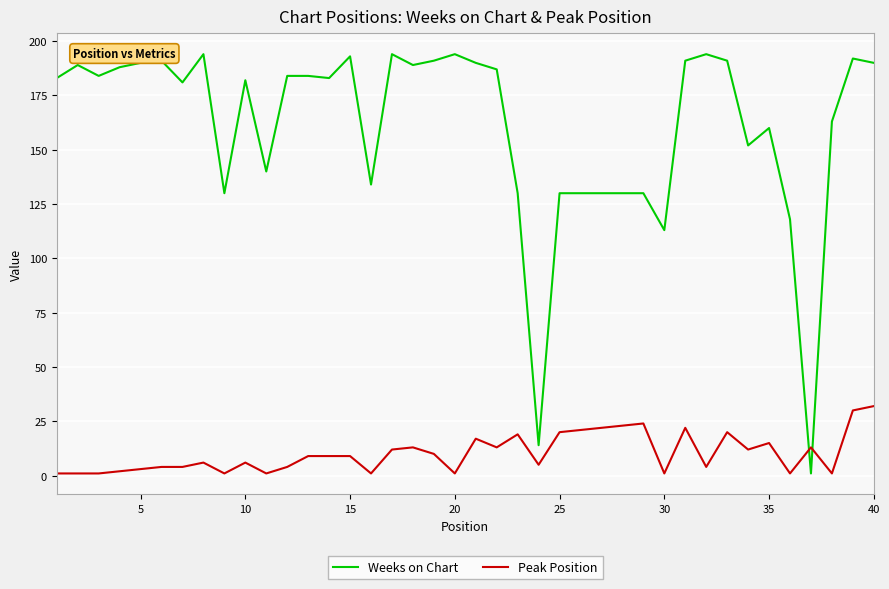

How many intersections are there between Weeks on Chart and Peak Position?

2